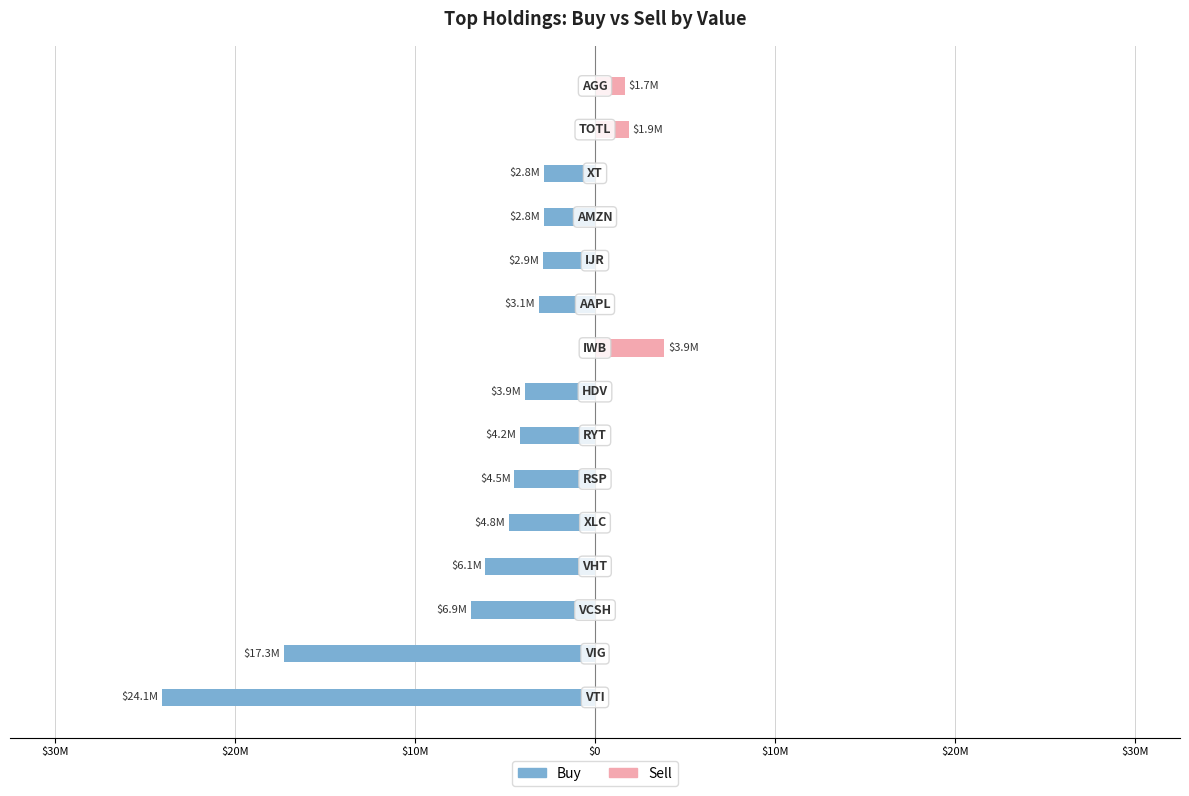

What is the difference between the maximum and minimum values in the Buy series?

24070000